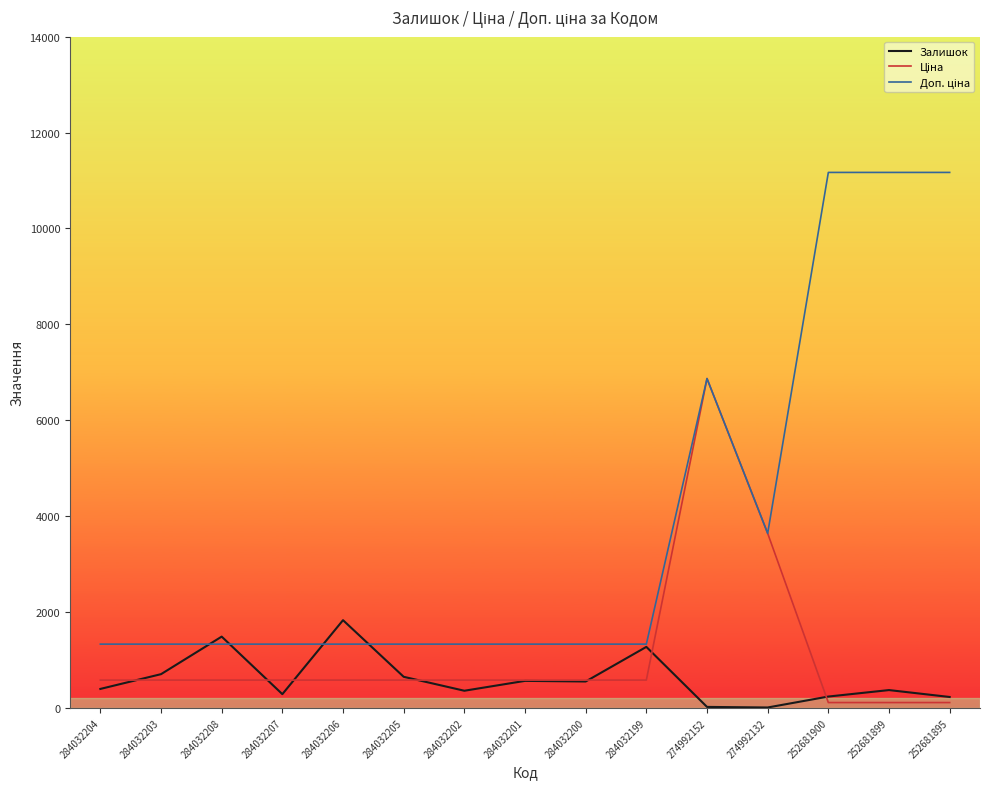

True or false: Залишок has a value of 237.0 at 252681900.

True